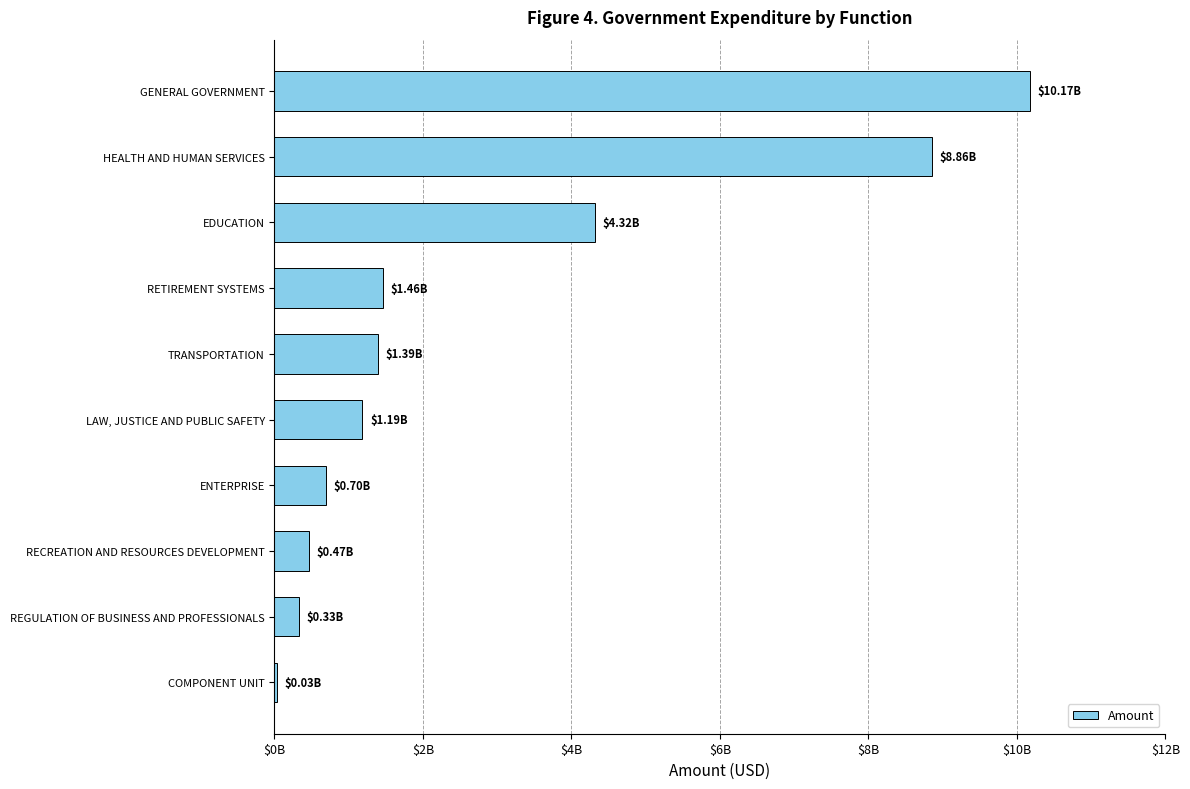

Are the bars horizontal?

Yes